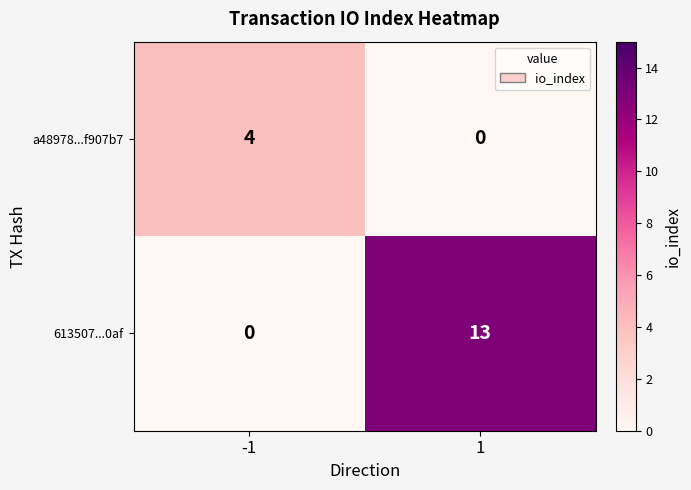

List the series in order of their overall mean, highest first.

613507...0af, a48978...f907b7